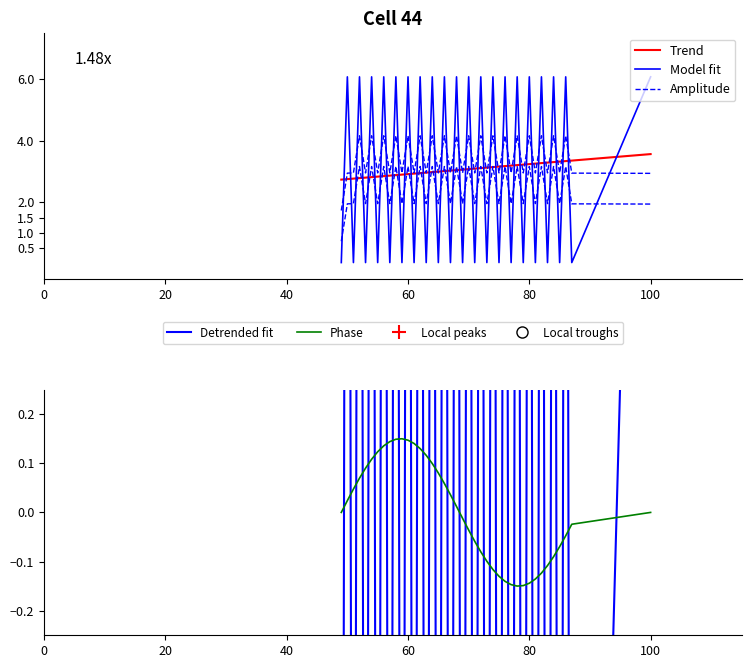

True or false: Detrended fit has more than 0 interior local peaks.

True